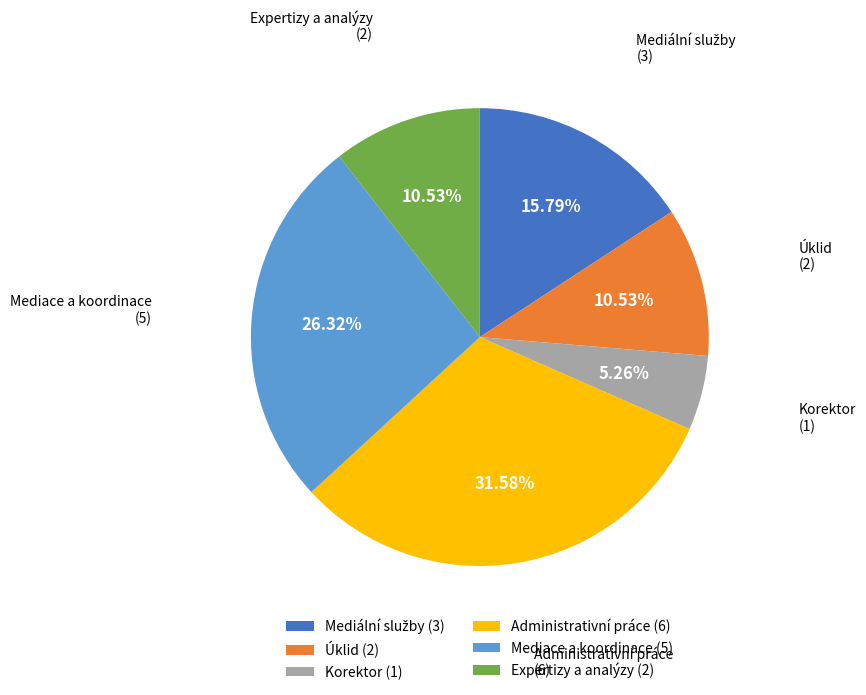

Count the number of slices in the pie.

6